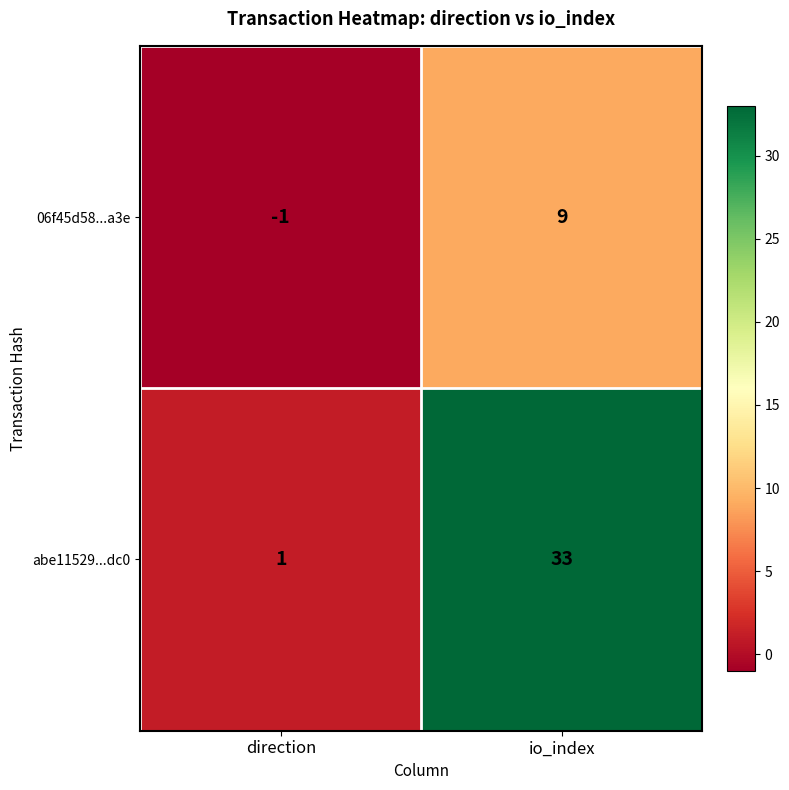

What is the total value across all series at io_index?

42